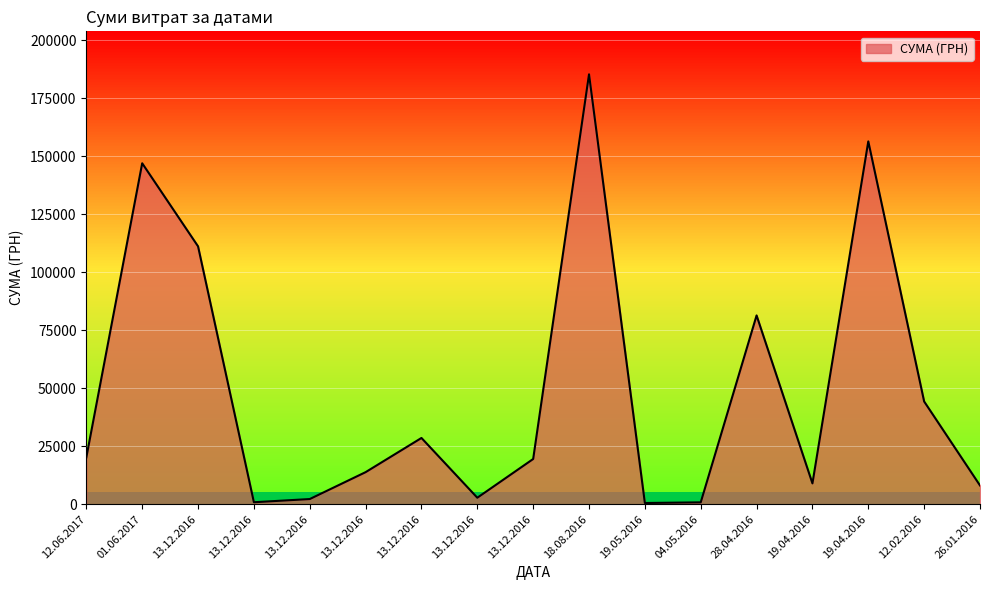

What is the difference between the second highest and second lowest values?

155628.2